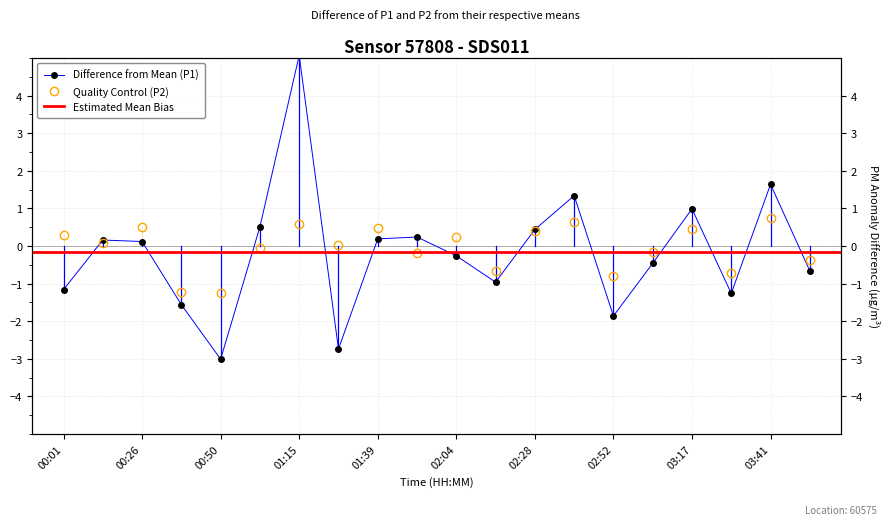

Rank the series by their average value, from highest to lowest.

P2, P1